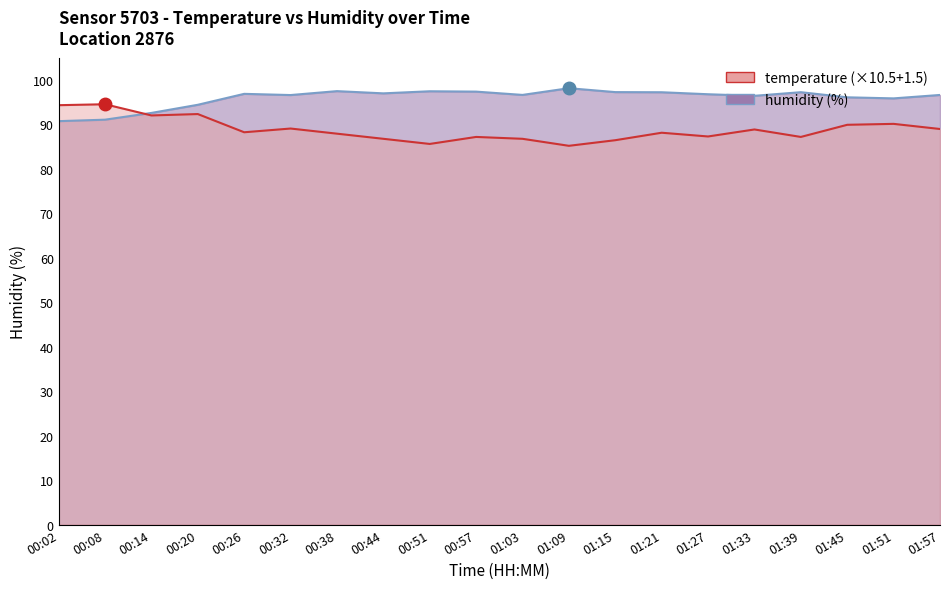

What is the label of the 20th point from the right?

00:02